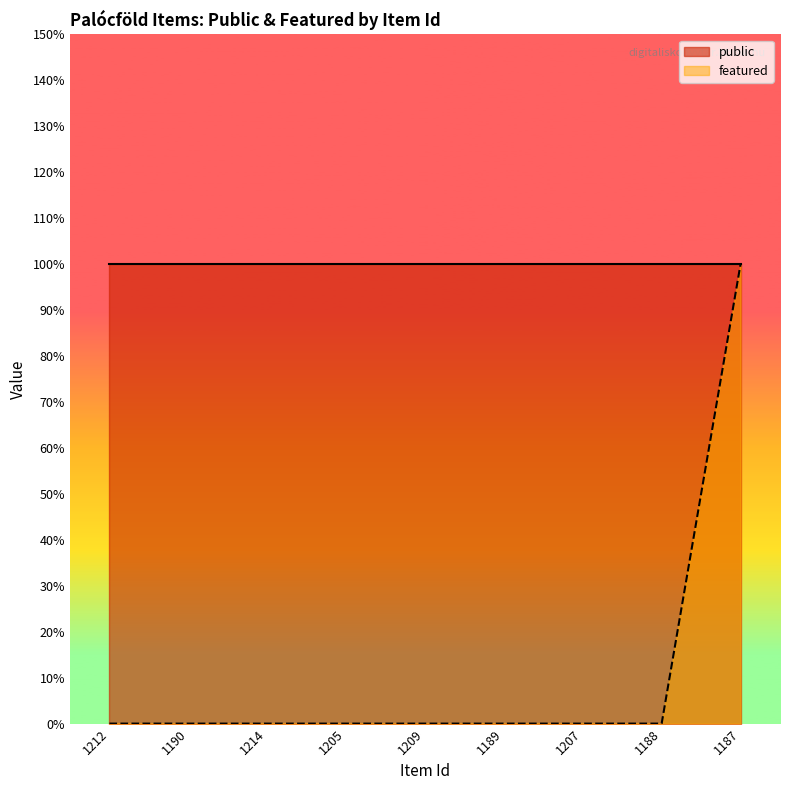

Rank the categories by value from highest to lowest.

1187, 1212, 1190, 1214, 1205, 1209, 1189, 1207, 1188